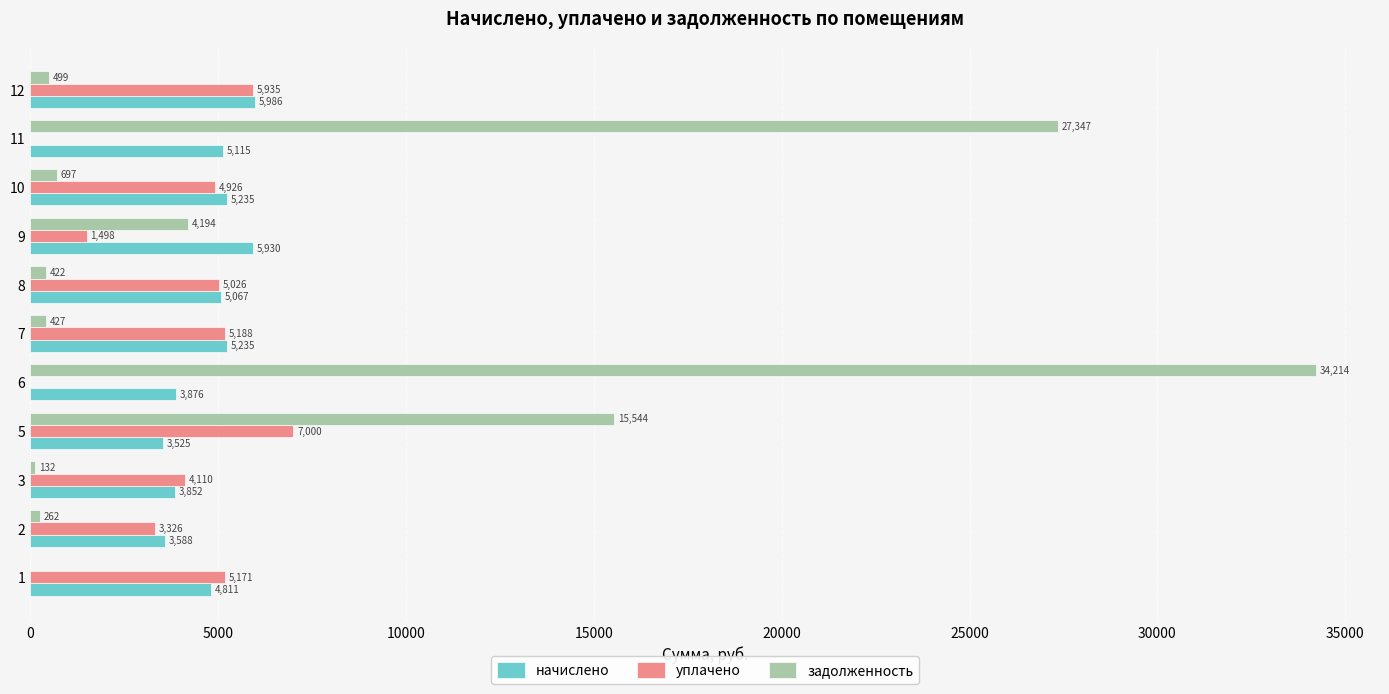

Which series changed the most between 2 and 12?

уплачено